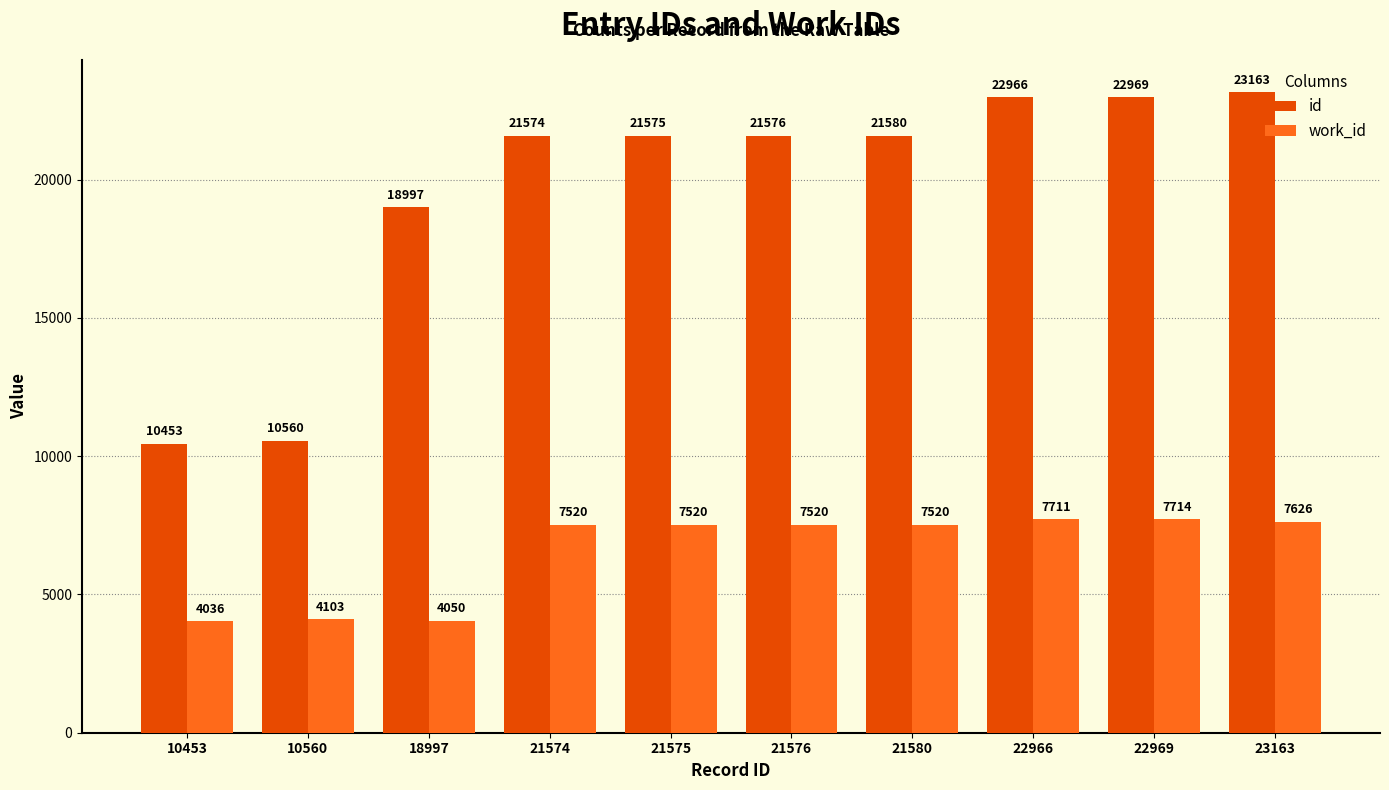

What is the minimum value for id?

10453